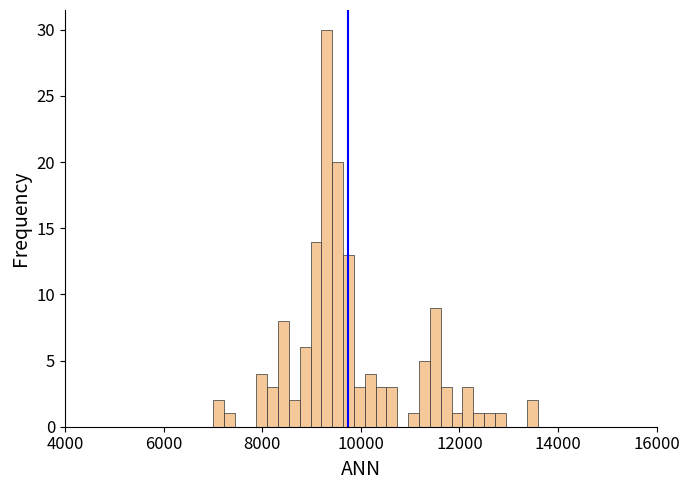

Read against the x-axis, roughly where is the centre of the tallest bar?

9400